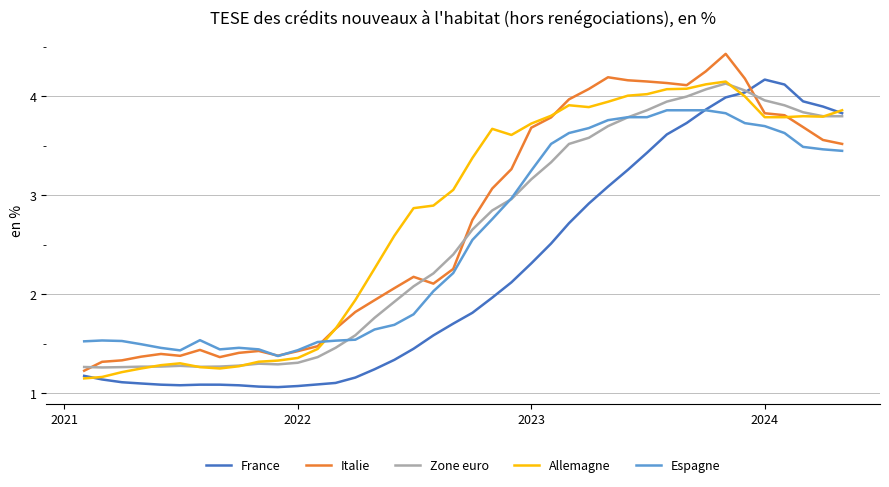

What is the sum of all Italie values?

108.6